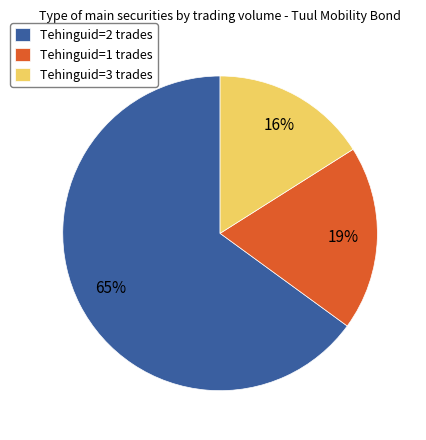

To the nearest percent, what is the average slice percentage?

33%